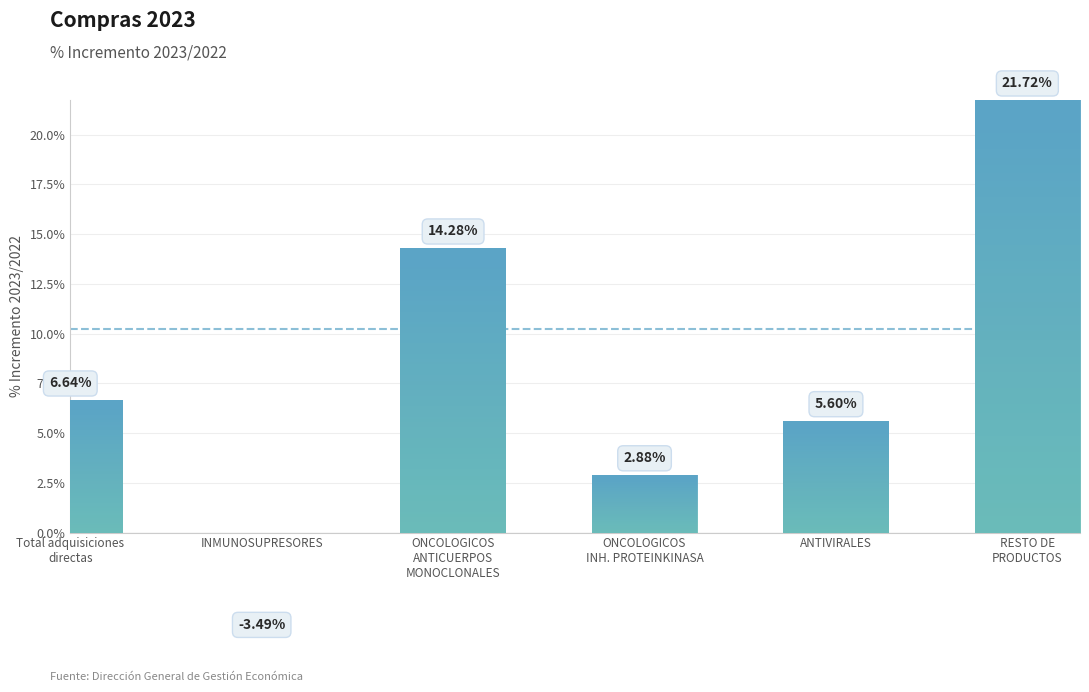

The chart shows a value of 0.1 at Total adquisiciones
directas. True or false?

True